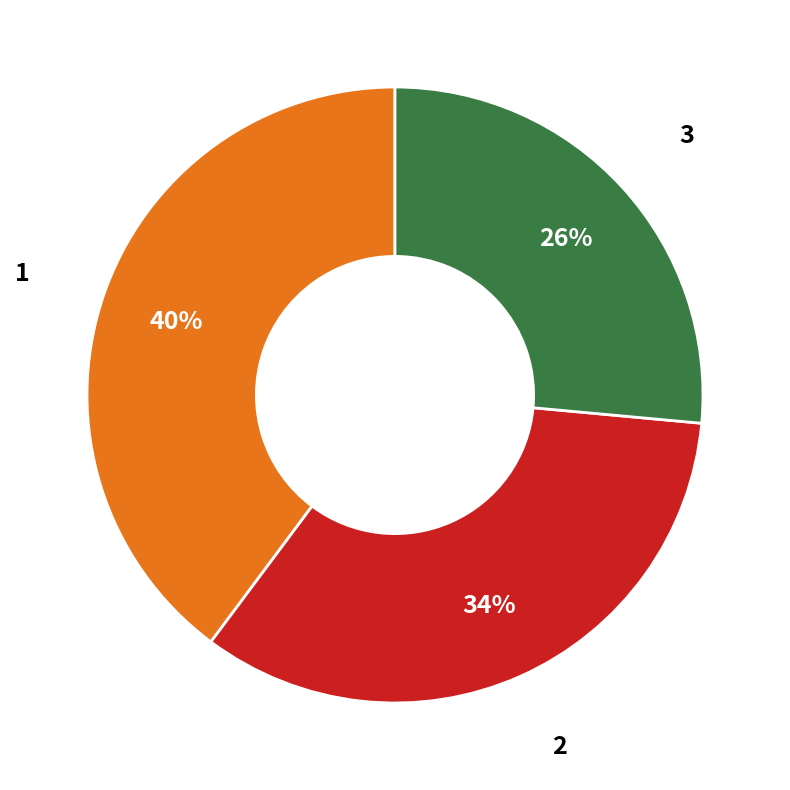

Is there a majority slice in this chart?

No